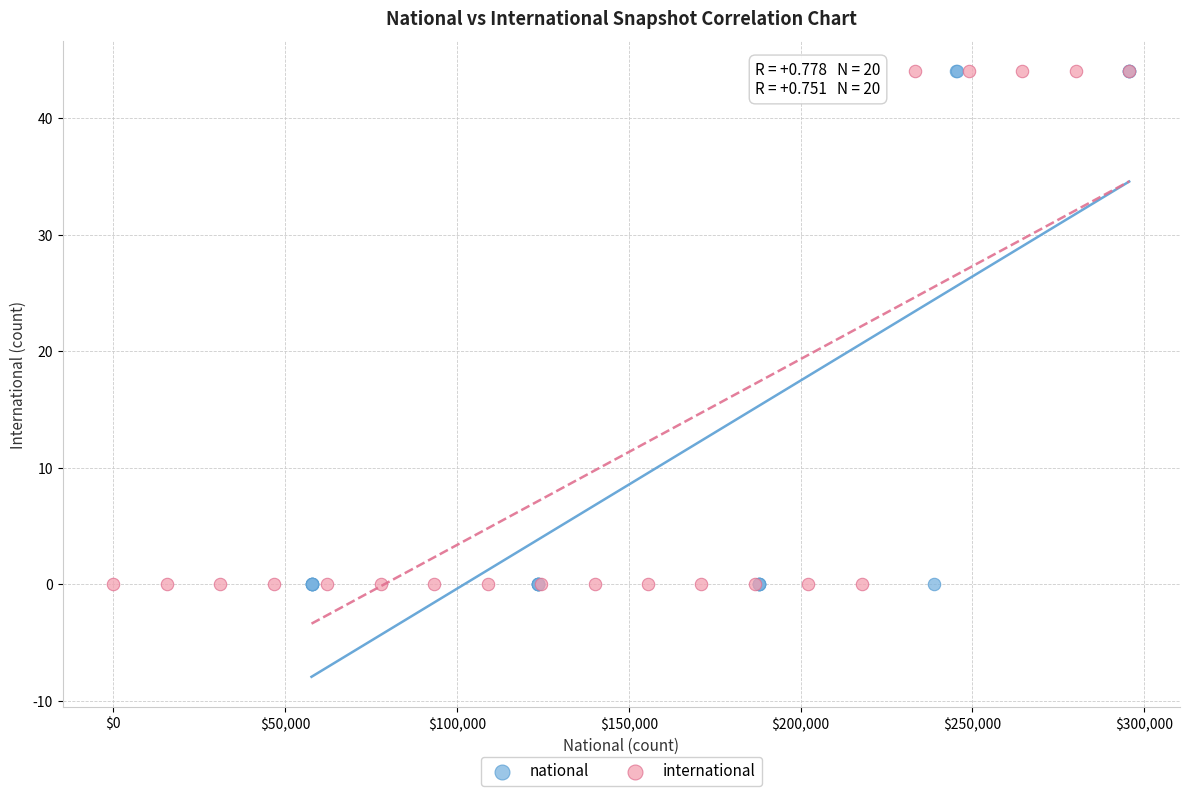

What are all the series names shown in the legend?

national, international